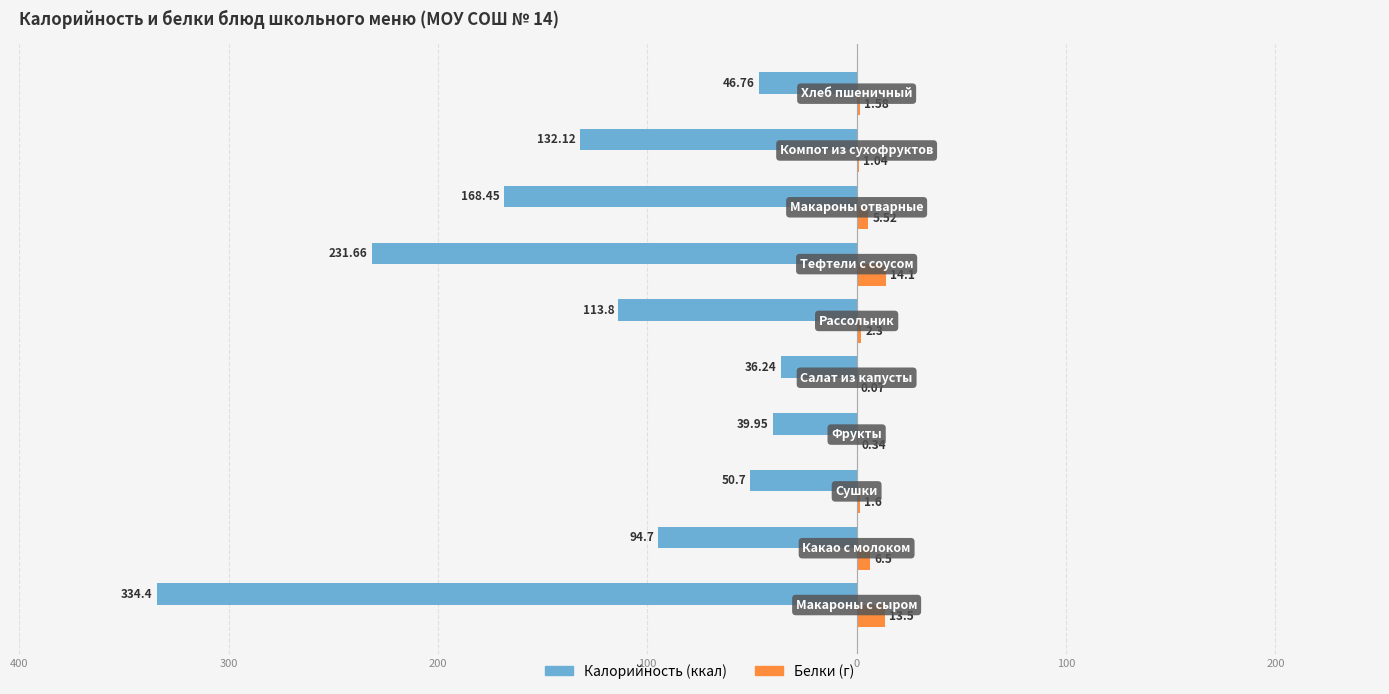

Reading right to left, list all the values displayed in this chart.

Калорийность: -46.8	-132.1	-168.4	-231.7	-113.8	-36.2	-40.0	-50.7	-94.7	-334.4
Белки: 1.6	1.0	5.5	14.1	2.3	0.1	0.3	1.6	6.5	13.5